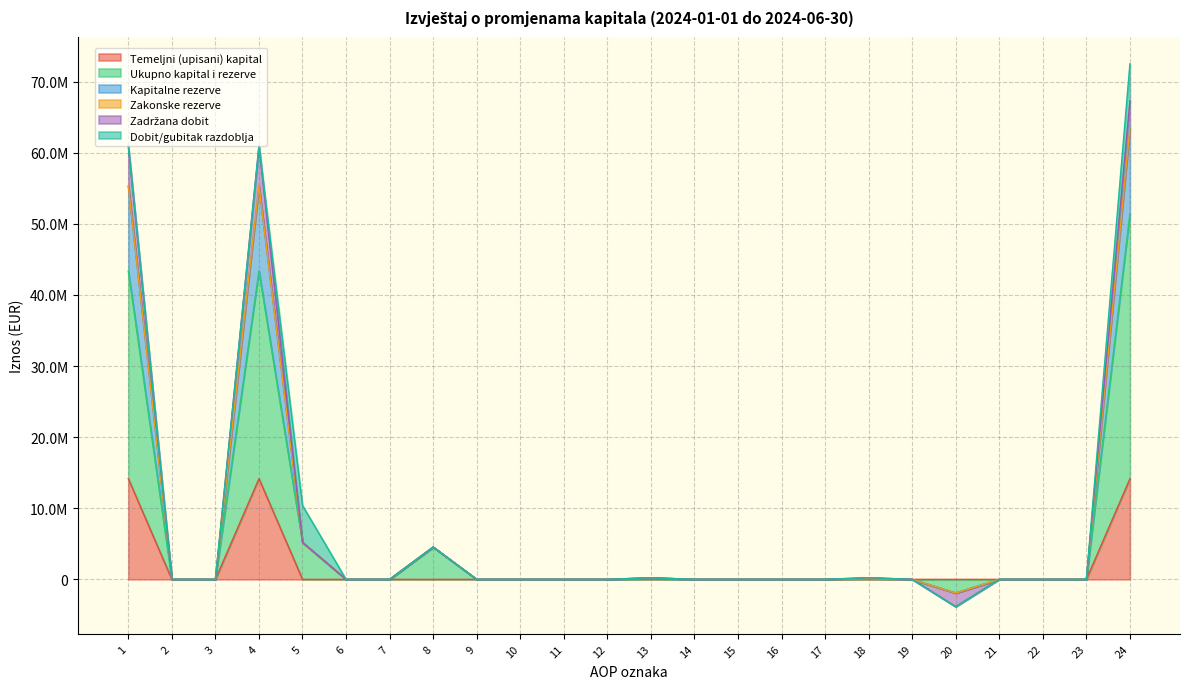

True or false: Kapitalne rezerve and Temeljni (upisani) kapital cross at least once.

False